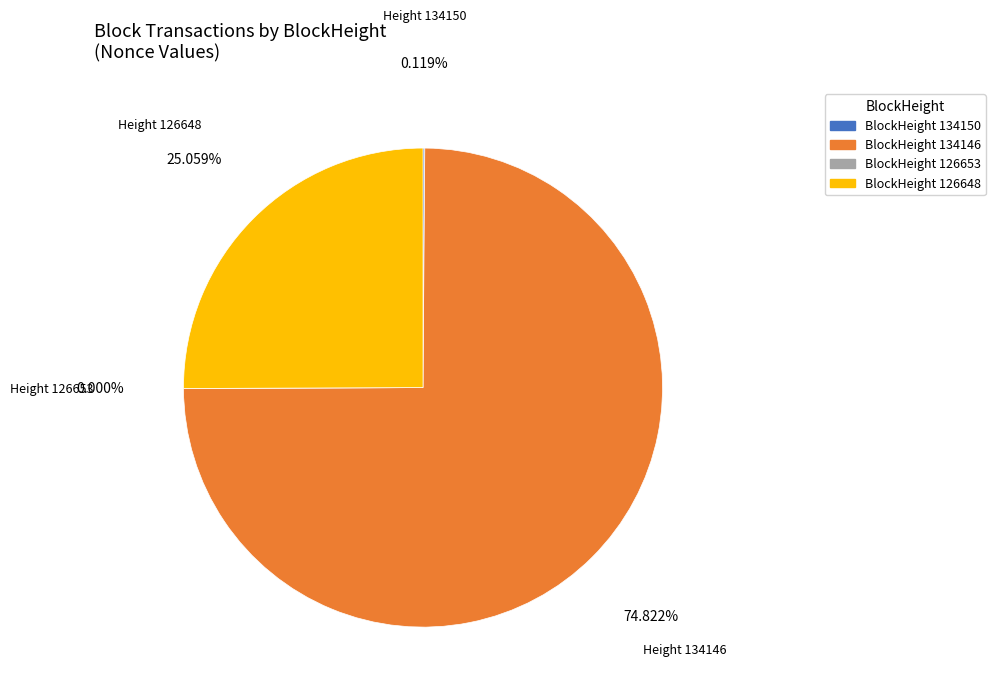

Is the sum of BlockHeight 134146 and BlockHeight 126648 greater than half?

Yes